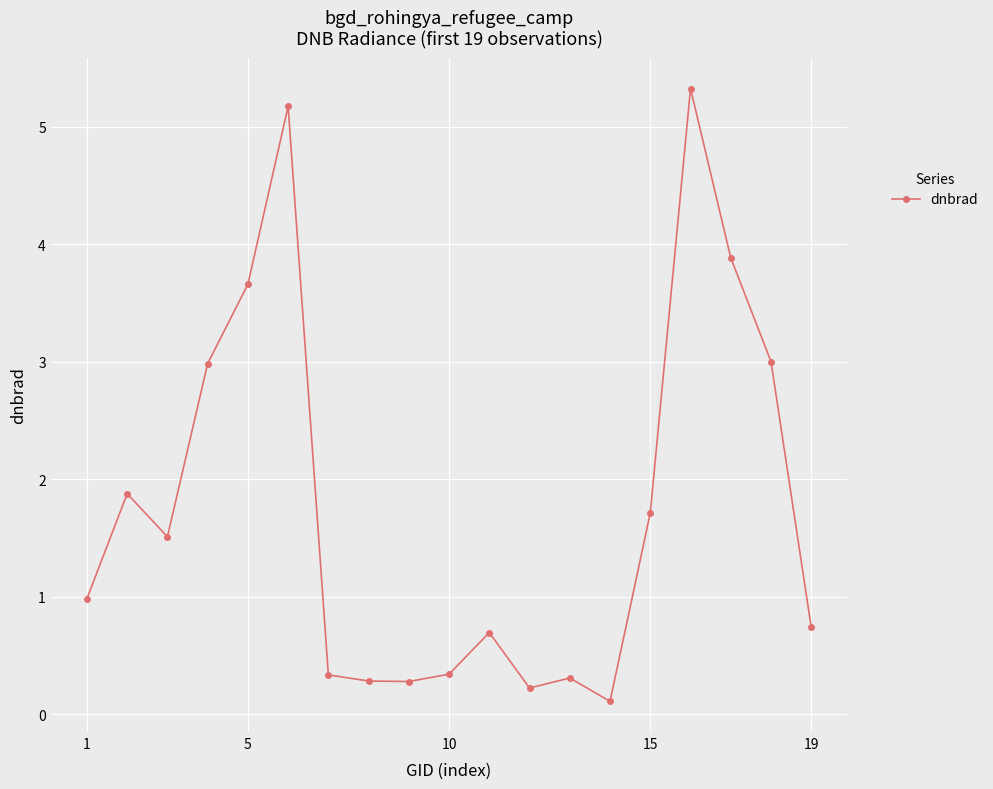

True or false: there are more than 0 points higher than both neighbors.

True